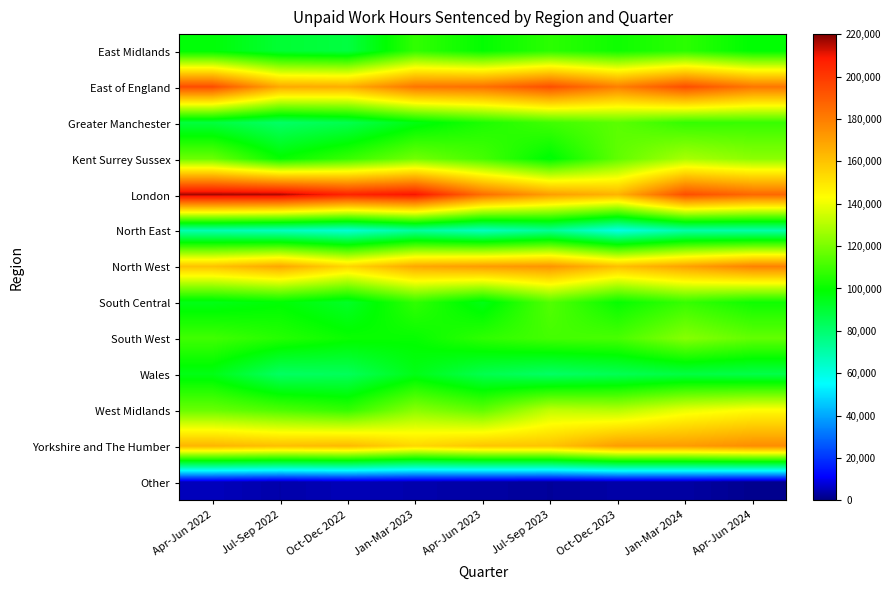

At which category does the chart reach its peak across all series?

Apr-Jun 2022